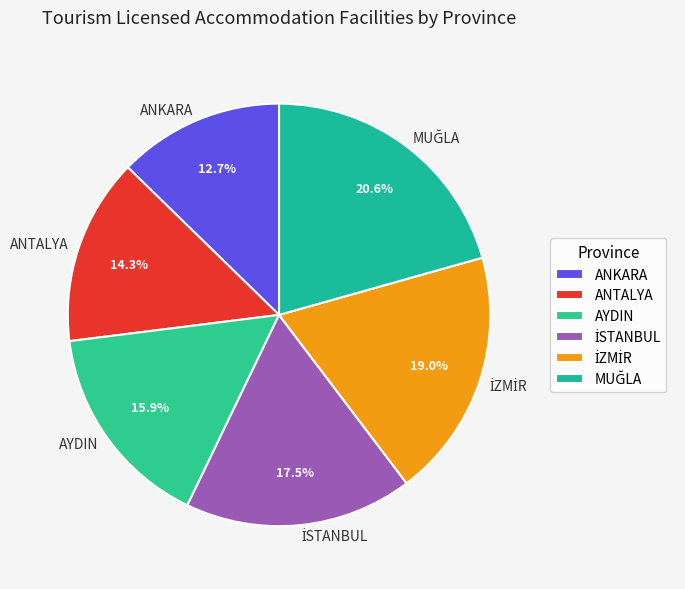

Is there a majority slice in this chart?

No